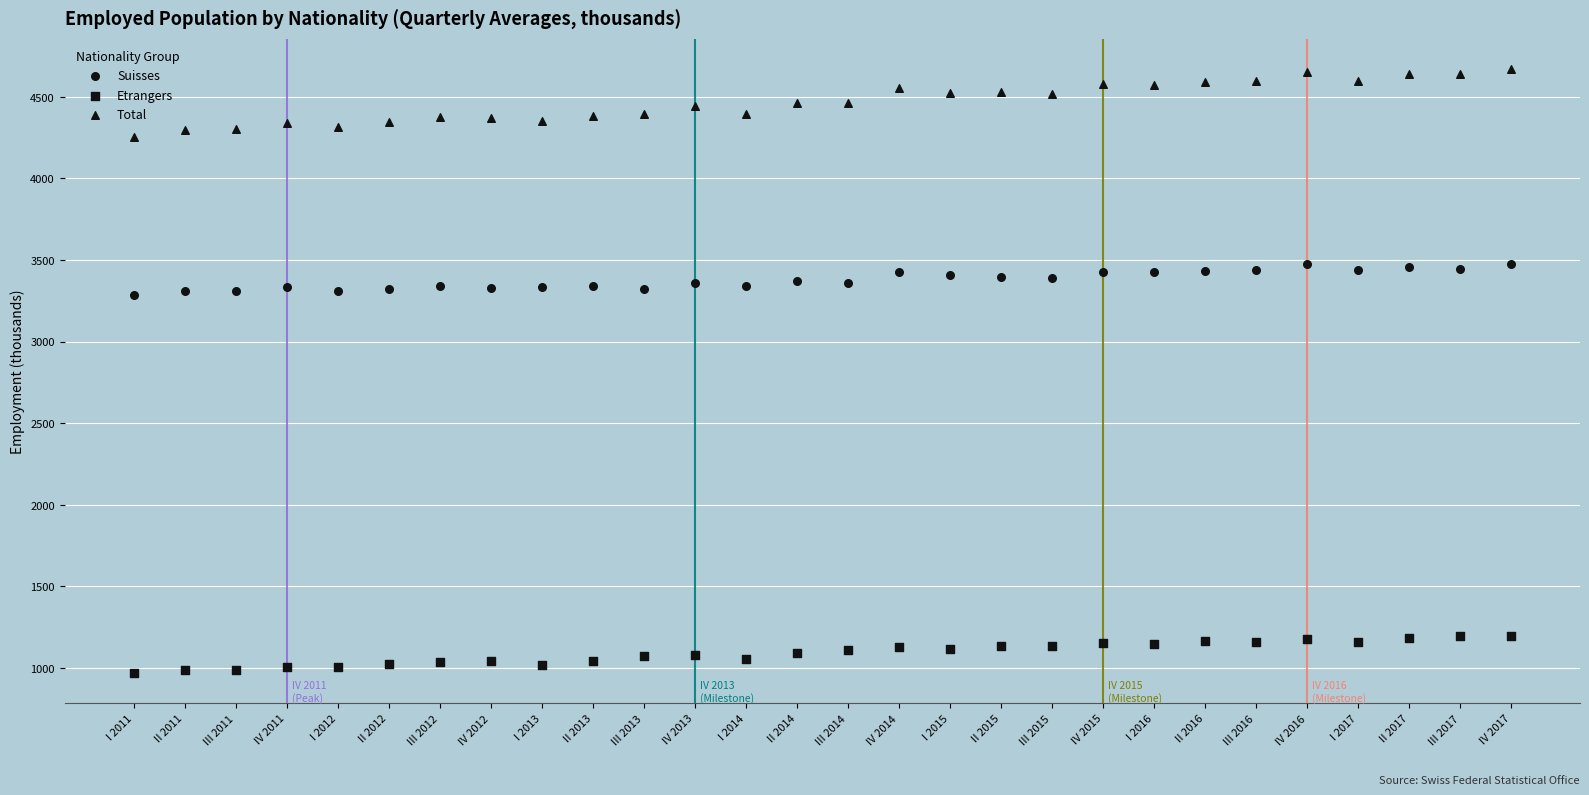

How many data points are displayed?

84